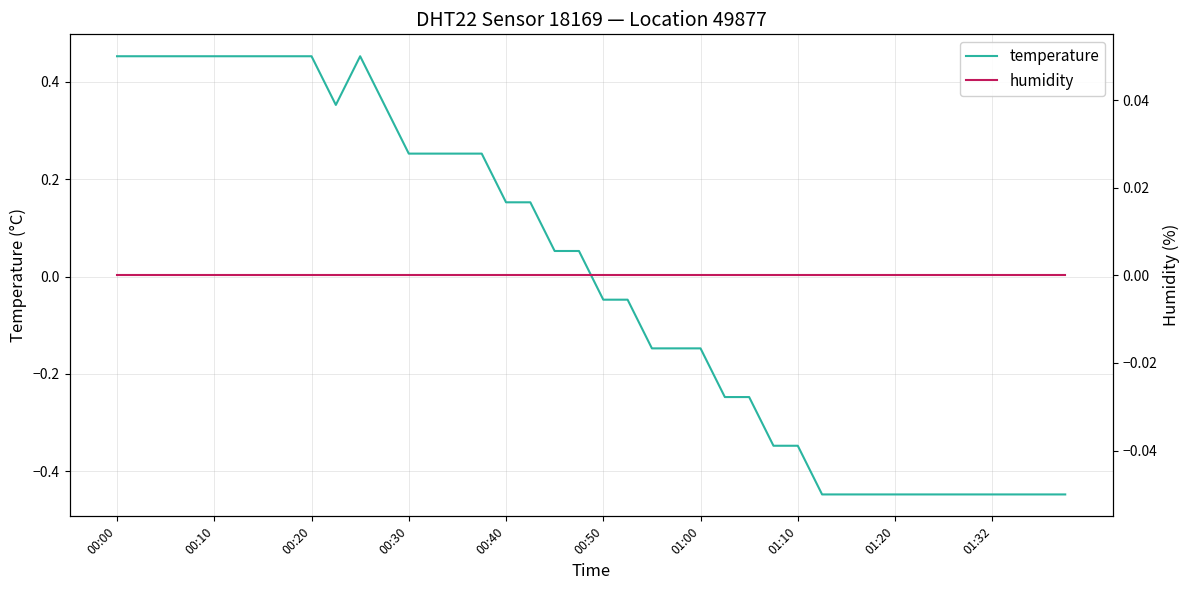

Reading right to left, list all the values displayed in this chart.

temperature: -0.4	-0.4	-0.4	-0.4	-0.4	-0.4	-0.4	-0.4	-0.4	-0.4	-0.4	-0.3	-0.3	-0.2	-0.2	-0.1	-0.1	-0.1	-0.0	-0.0	0.1	0.1	0.2	0.2	0.3	0.3	0.3	0.3	0.4	0.5	0.4	0.5	0.5	0.5	0.5	0.5	0.5	0.5	0.5	0.5
humidity: 0.0	0.0	0.0	0.0	0.0	0.0	0.0	0.0	0.0	0.0	0.0	0.0	0.0	0.0	0.0	0.0	0.0	0.0	0.0	0.0	0.0	0.0	0.0	0.0	0.0	0.0	0.0	0.0	0.0	0.0	0.0	0.0	0.0	0.0	0.0	0.0	0.0	0.0	0.0	0.0